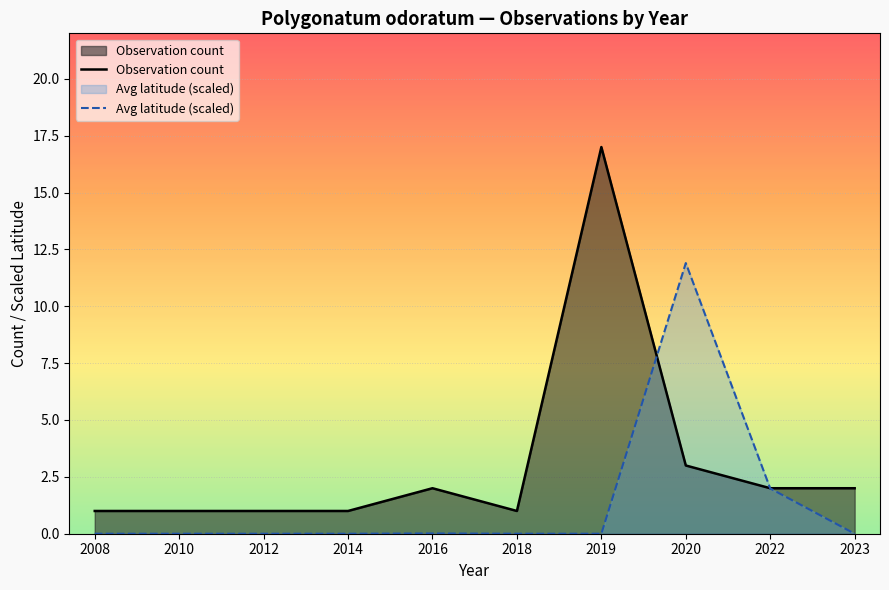

Reading left to right, what are all the values shown in this chart?

Observation count: 1.0	1.0	1.0	1.0	2.0	1.0	17.0	3.0	2.0	2.0
Avg latitude (scaled): 0.0	0.0	0.0	0.0	0.0	0.0	0.0	11.9	2.0	0.0